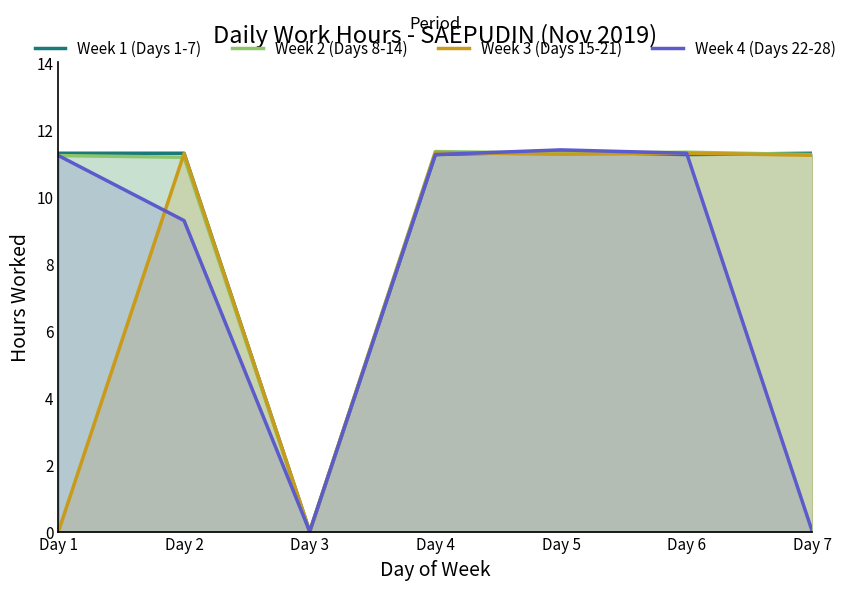

How many lines are shown in the chart?

4